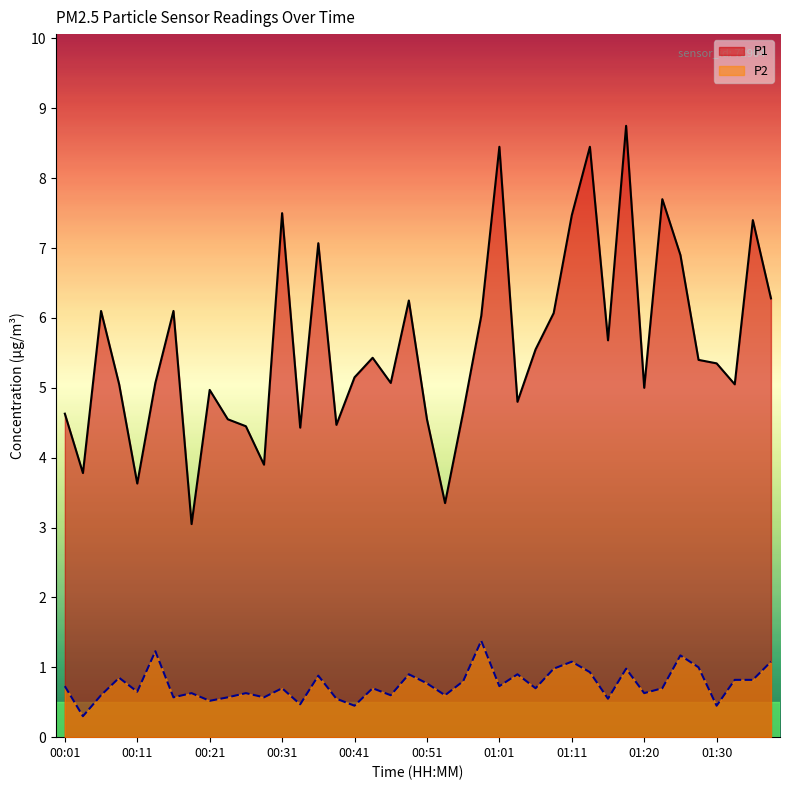

Which series has the largest total across all categories?

P1